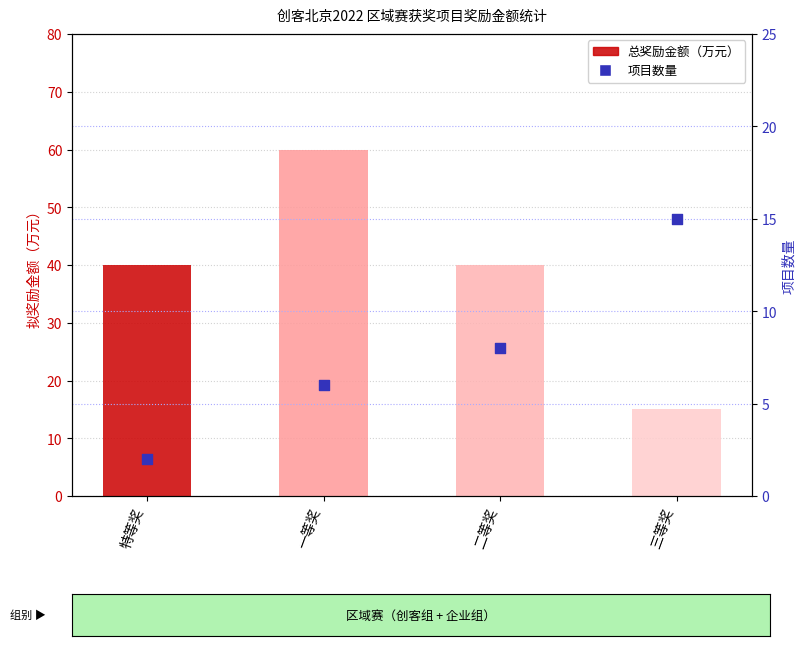

Which series contains the highest Y value?

总奖励金额（万元）